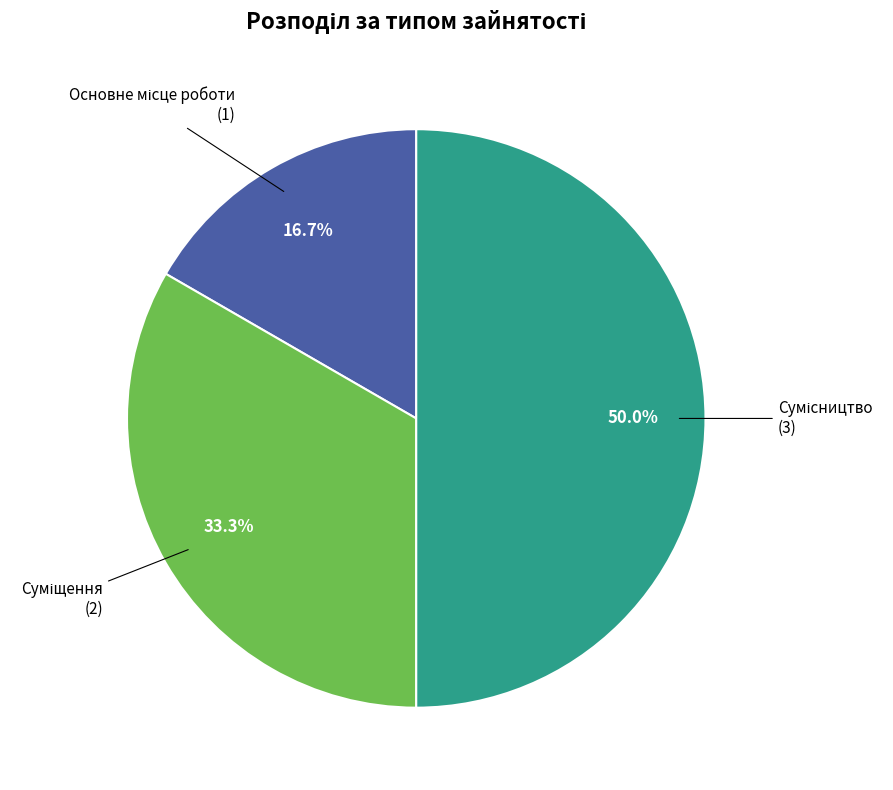

Count the number of slices in the pie.

3